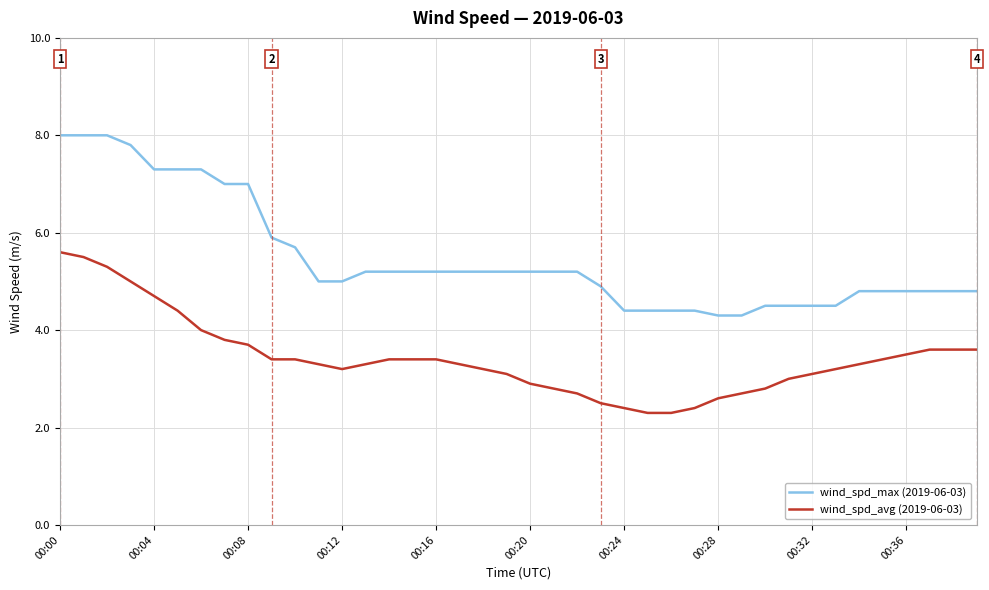

What is the difference between the second highest and second lowest values in the wind_spd_avg (2019-06-03) series?

3.2